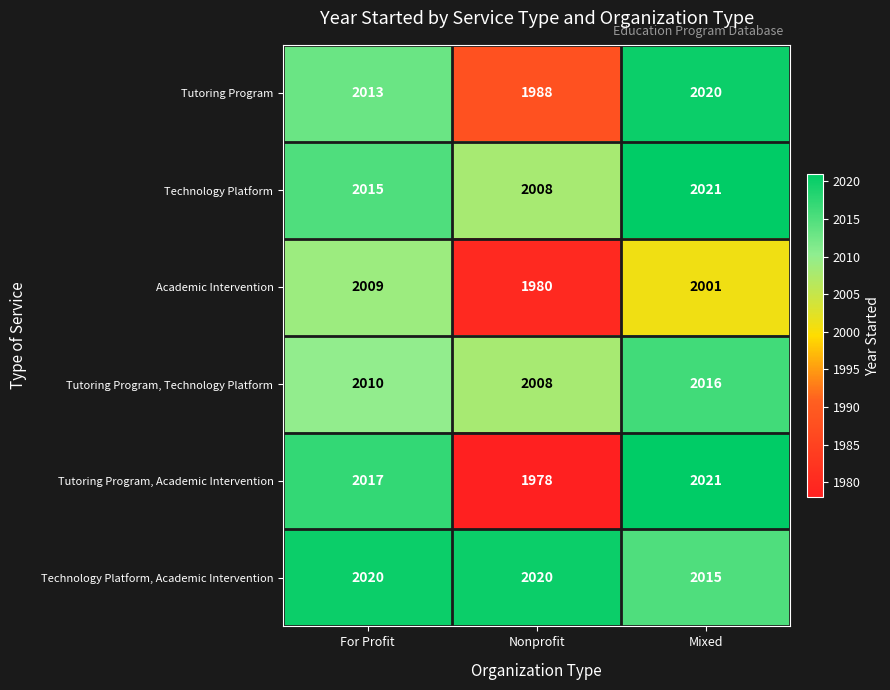

What is the maximum value shown in the chart?

2021